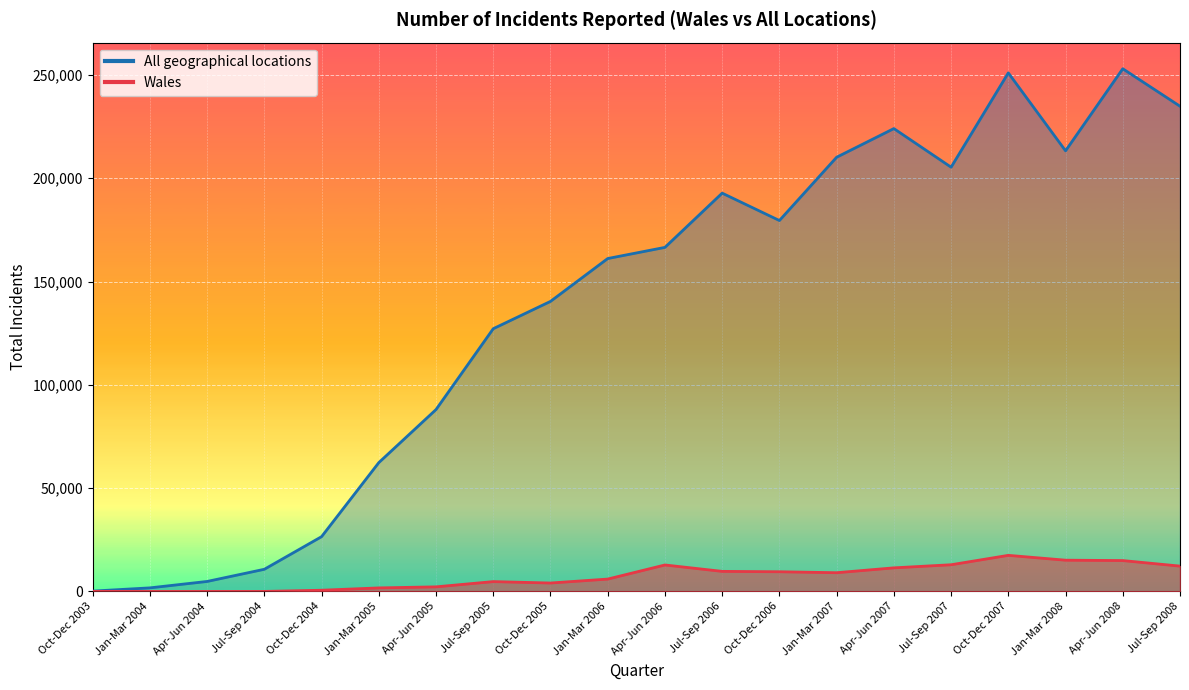

What value does the All geographical locations series have at Oct-Dec 2007?

251010